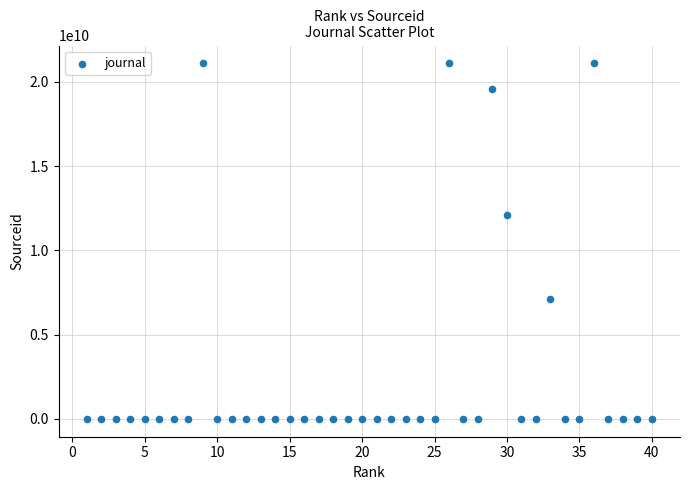

What Y value in the scatter plot is closest to 10550231707?

12100156754